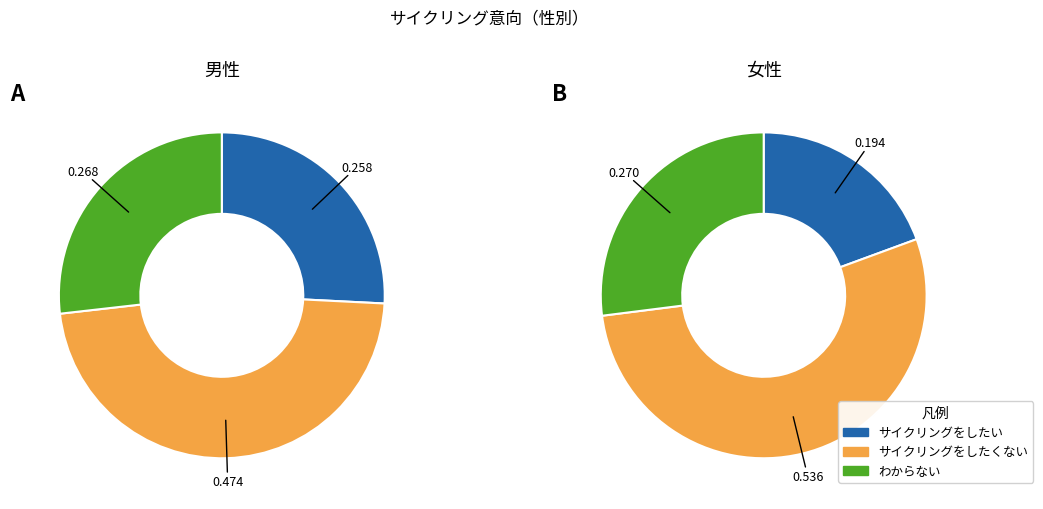

Which has a higher value, 男性 or 女性?

男性